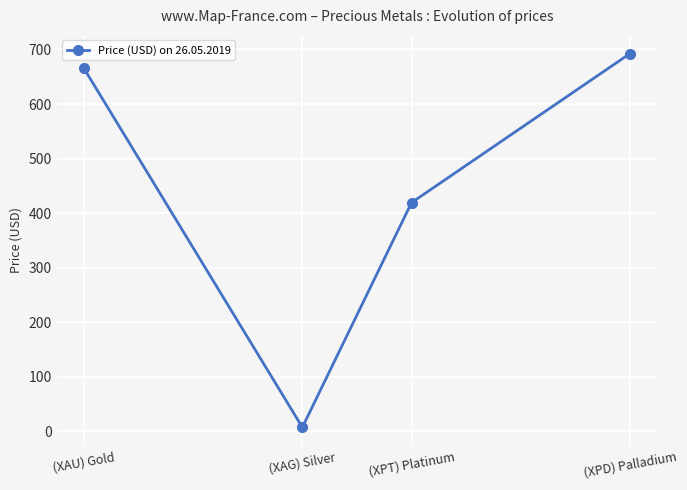

What is the difference between the second highest and minimum values?

657.7